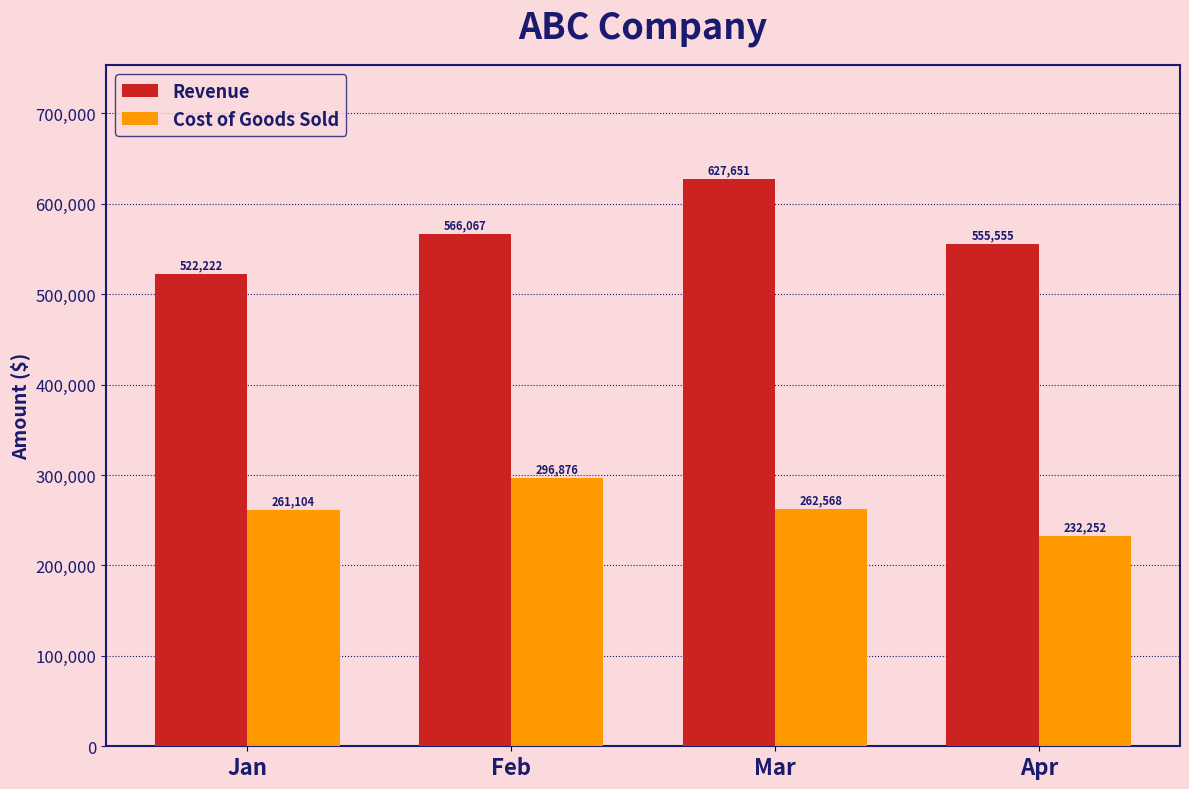

List the series in order of their peak value, lowest first.

Cost of Goods Sold, Revenue